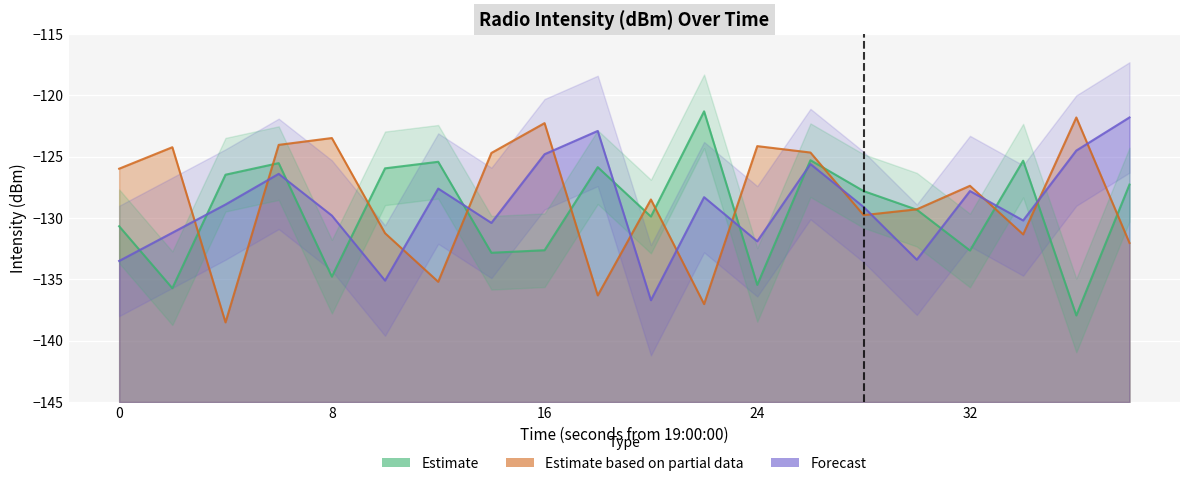

What is the difference between the Forecast values at 4 and 20?

7.8